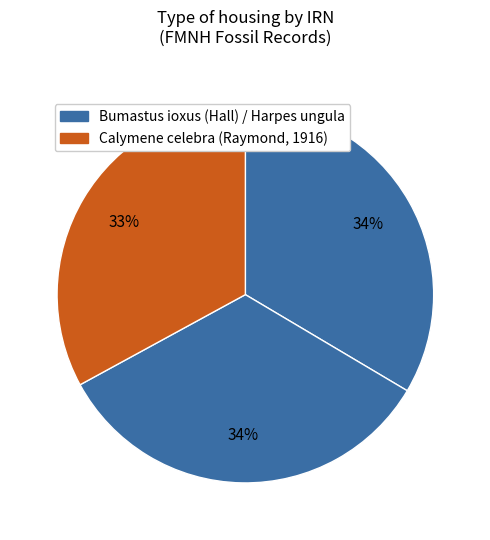

How many slices are in this pie chart?

3